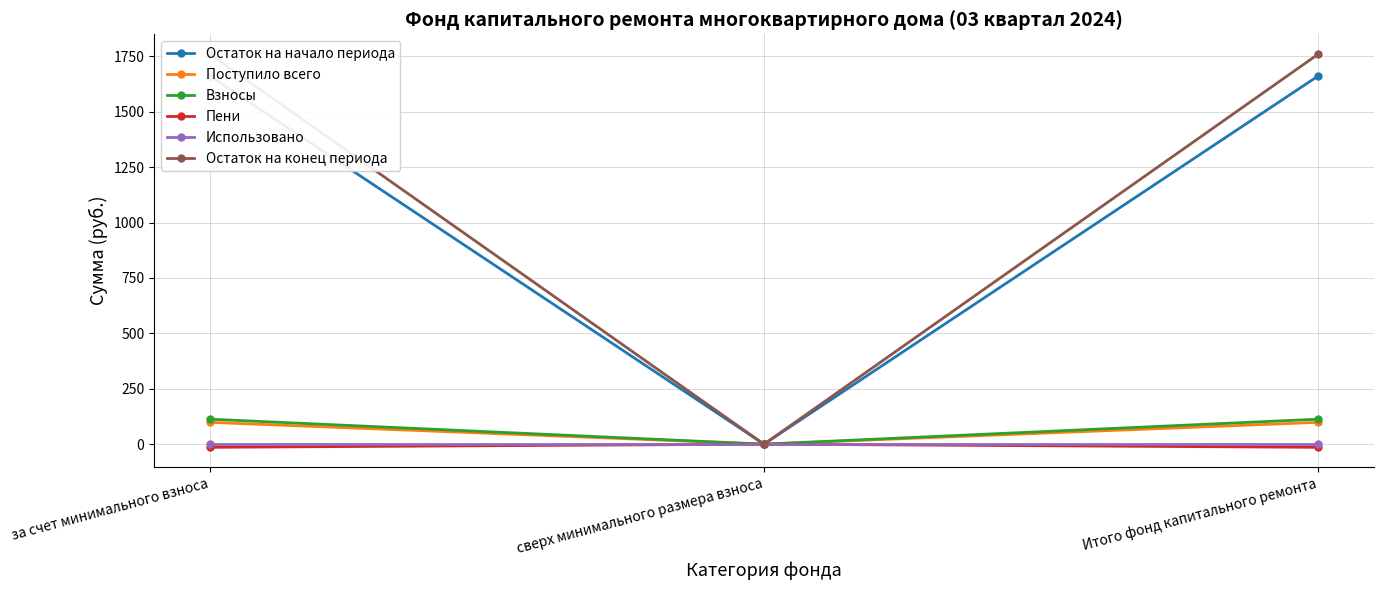

Does the chart have visible grid lines?

Yes